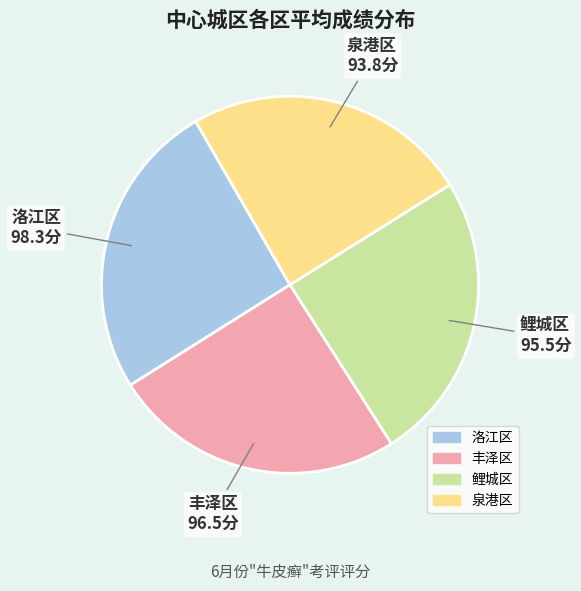

Is it true that 丰泽区 is 25% of the pie?

True